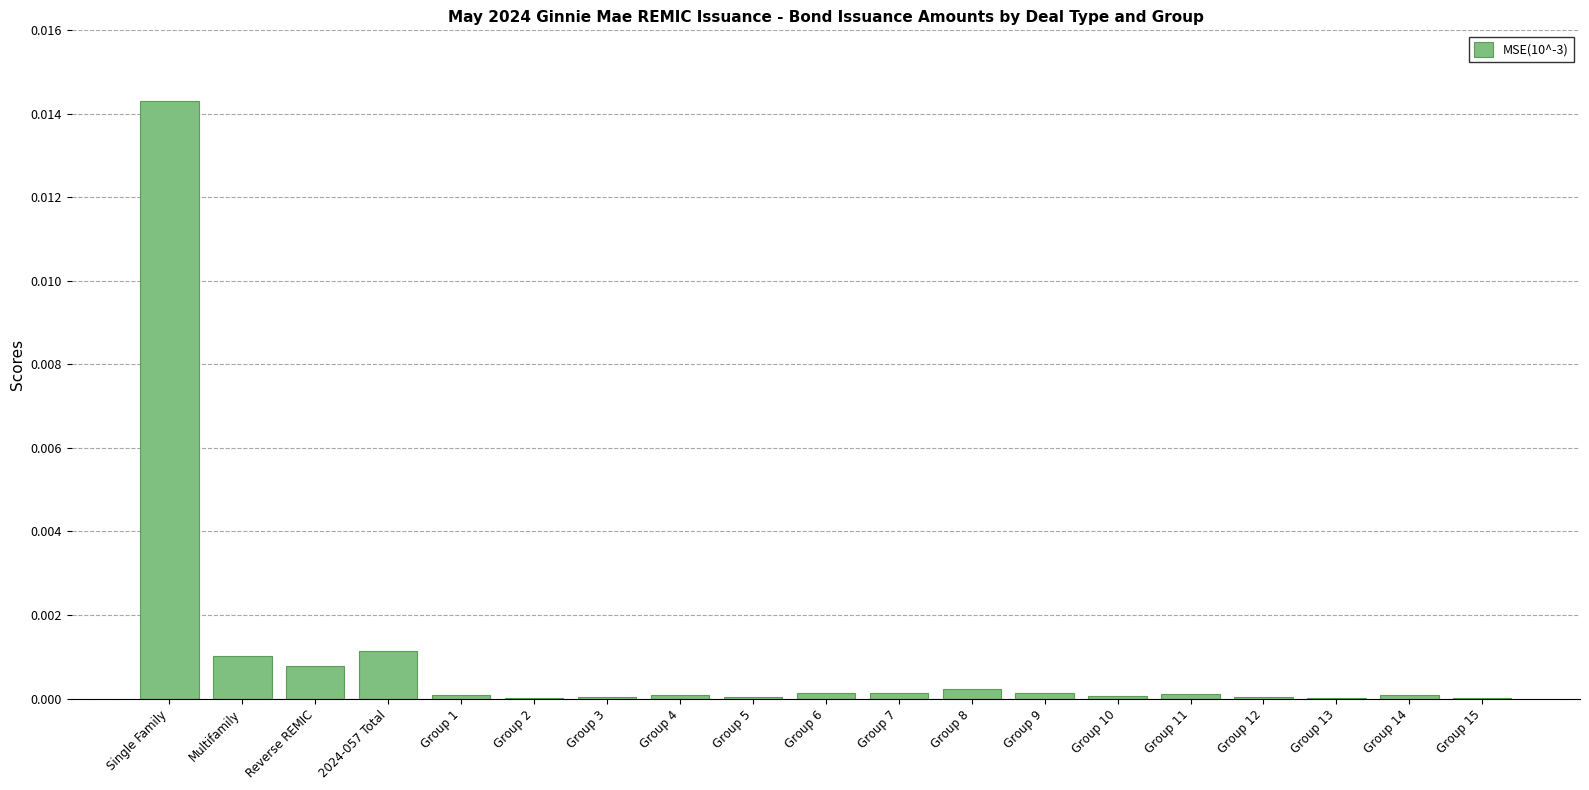

Which category has the highest value across all series?

Single Family